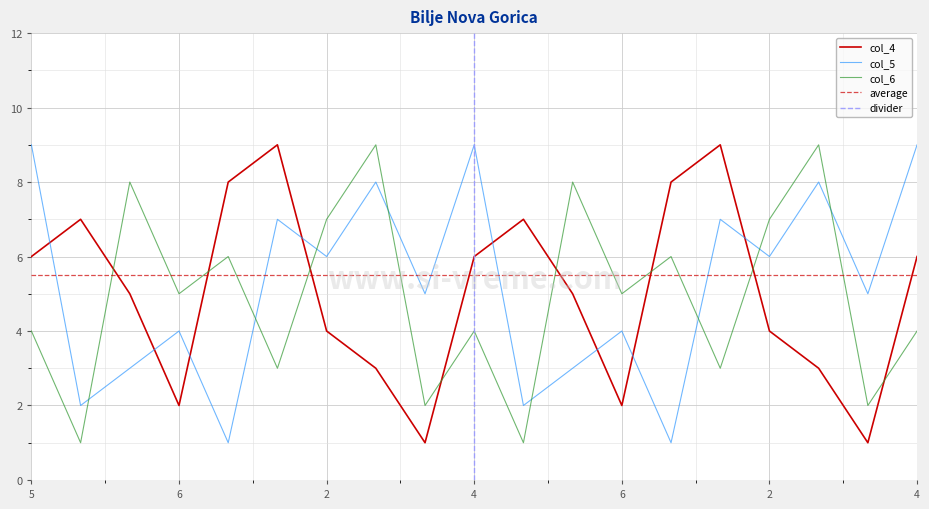

True or false: col_4 has more than 2 points higher than both neighbors.

True